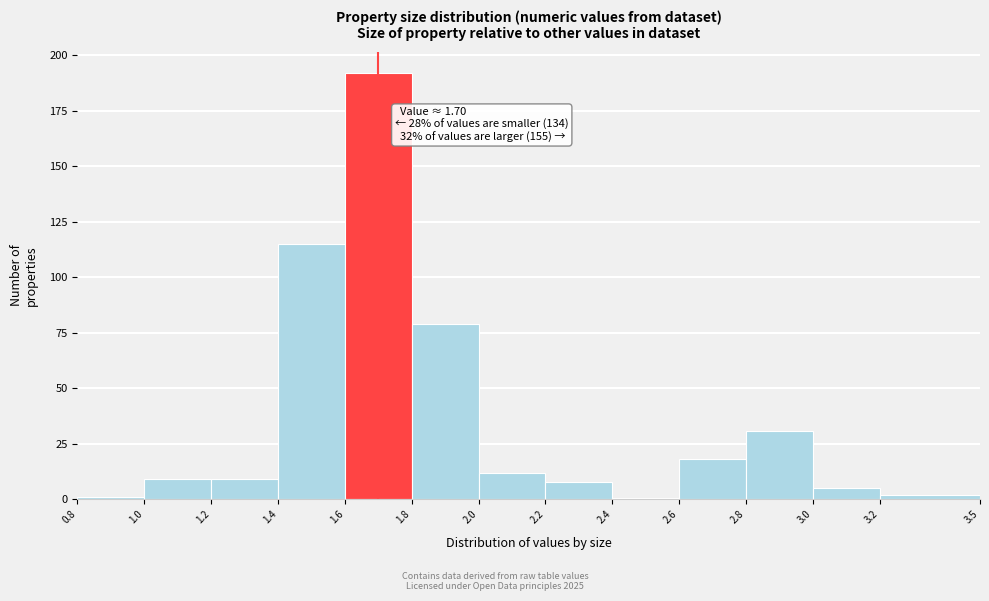

Which range on the x-axis has the tallest bar?

1.6 to 1.8